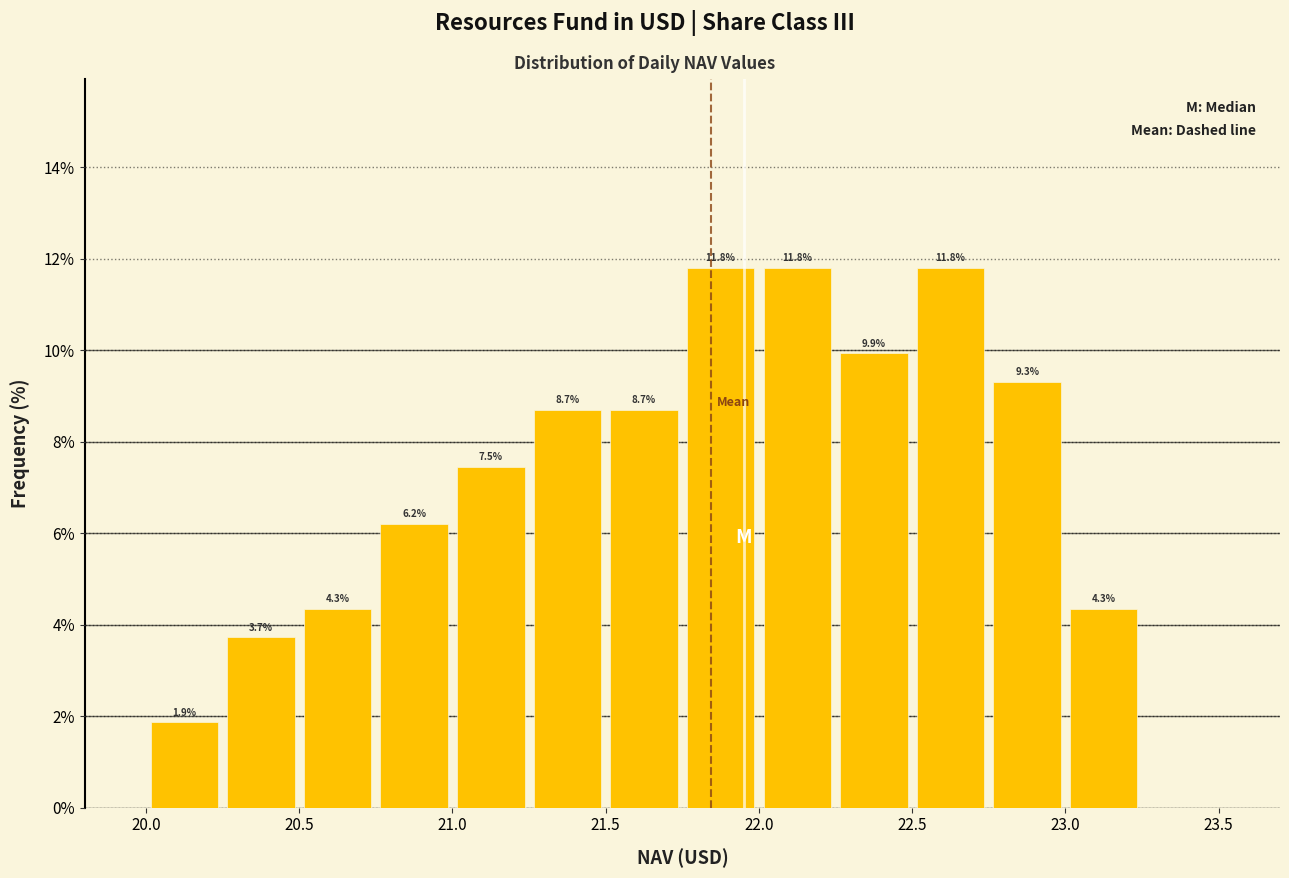

Reading left to right, transcribe this chart: for each bar, give the range it covers on the x-axis and its height.

20.00 to 20.25: 1.9
20.25 to 20.50: 3.7
20.50 to 20.75: 4.3
20.75 to 21.00: 6.2
21.00 to 21.25: 7.5
21.25 to 21.50: 8.7
21.50 to 21.75: 8.7
21.75 to 22.00: 11.8
22.00 to 22.25: 11.8
22.25 to 22.50: 9.9
22.50 to 22.75: 11.8
22.75 to 23.00: 9.3
23.00 to 23.25: 4.3